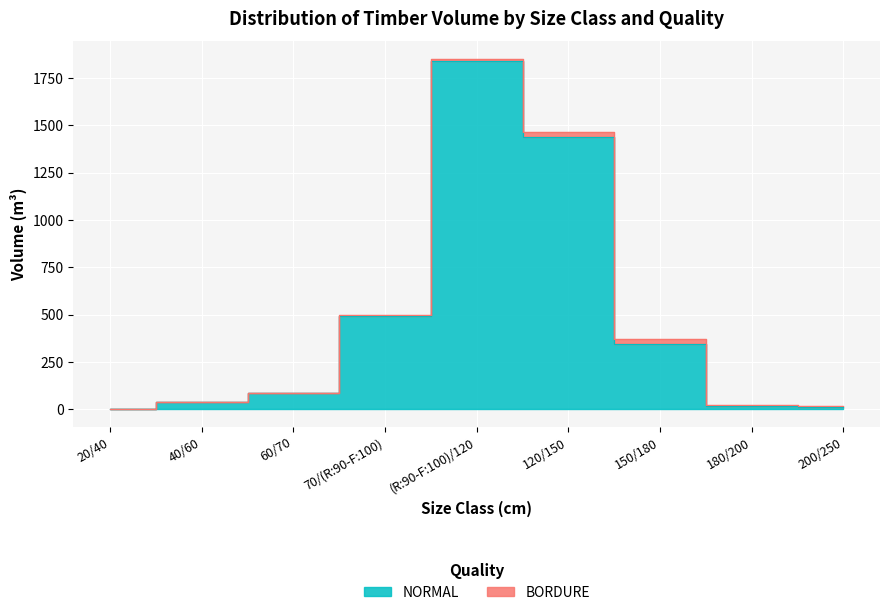

List the labels in order of value, smallest first.

20/40, 200/250, 180/200, 40/60, 60/70, 150/180, 70/(R:90-F:100), 120/150, (R:90-F:100)/120